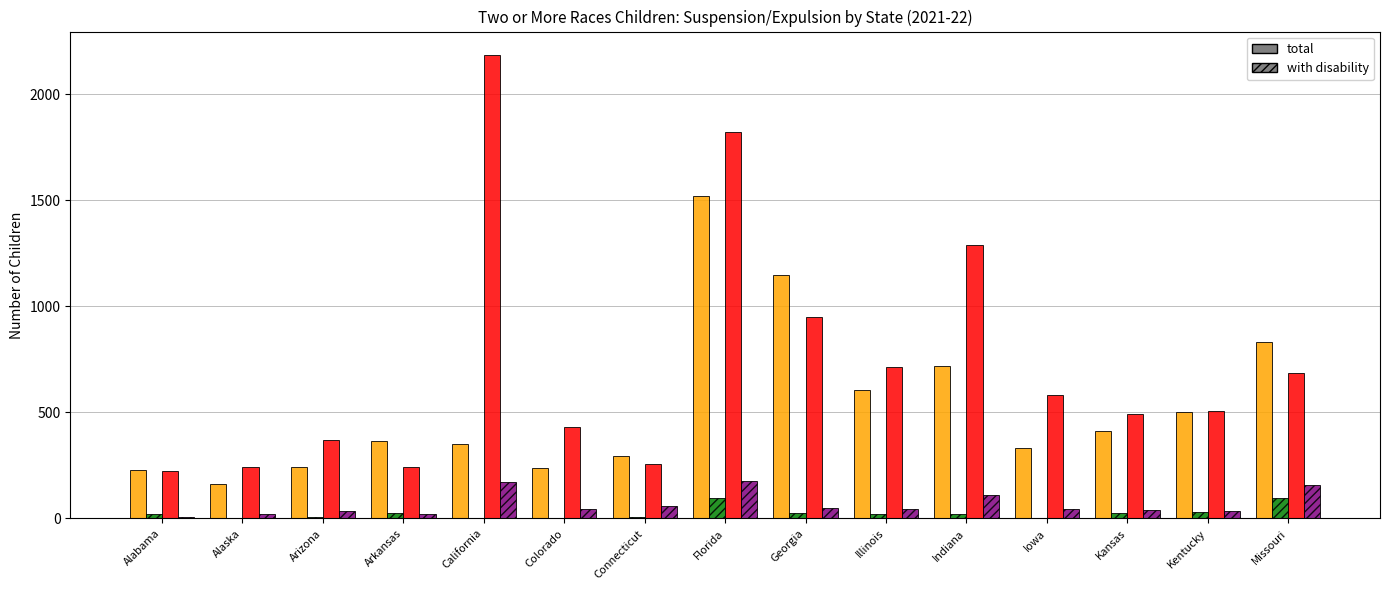

Which category has the highest value across all series?

California